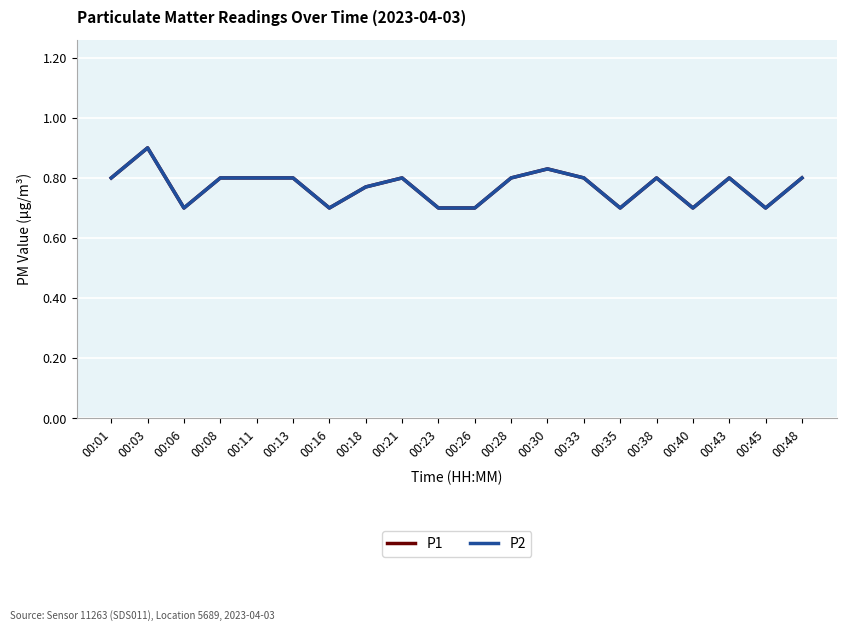

Is the value of P2 at 00:40 greater than the value of P1 at 00:01?

No